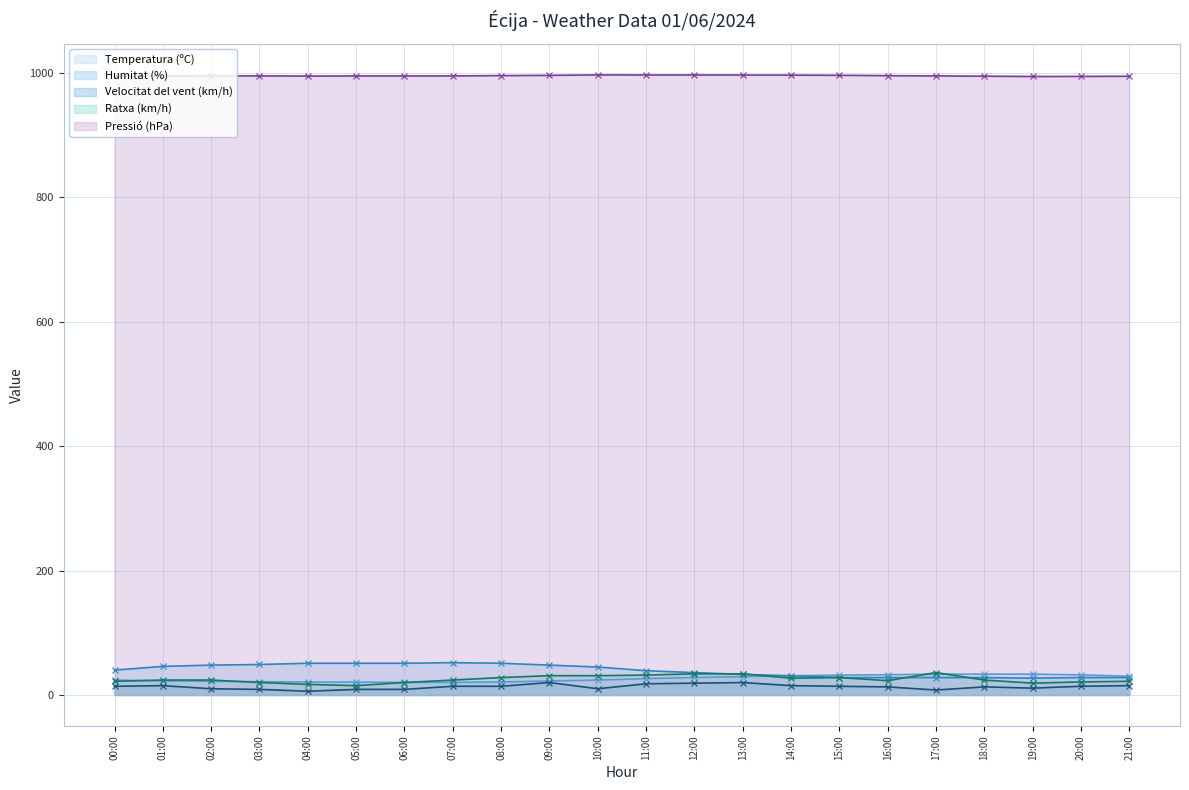

True or false: Velocitat del vent (km/h) has more than 1 interior local peaks.

True